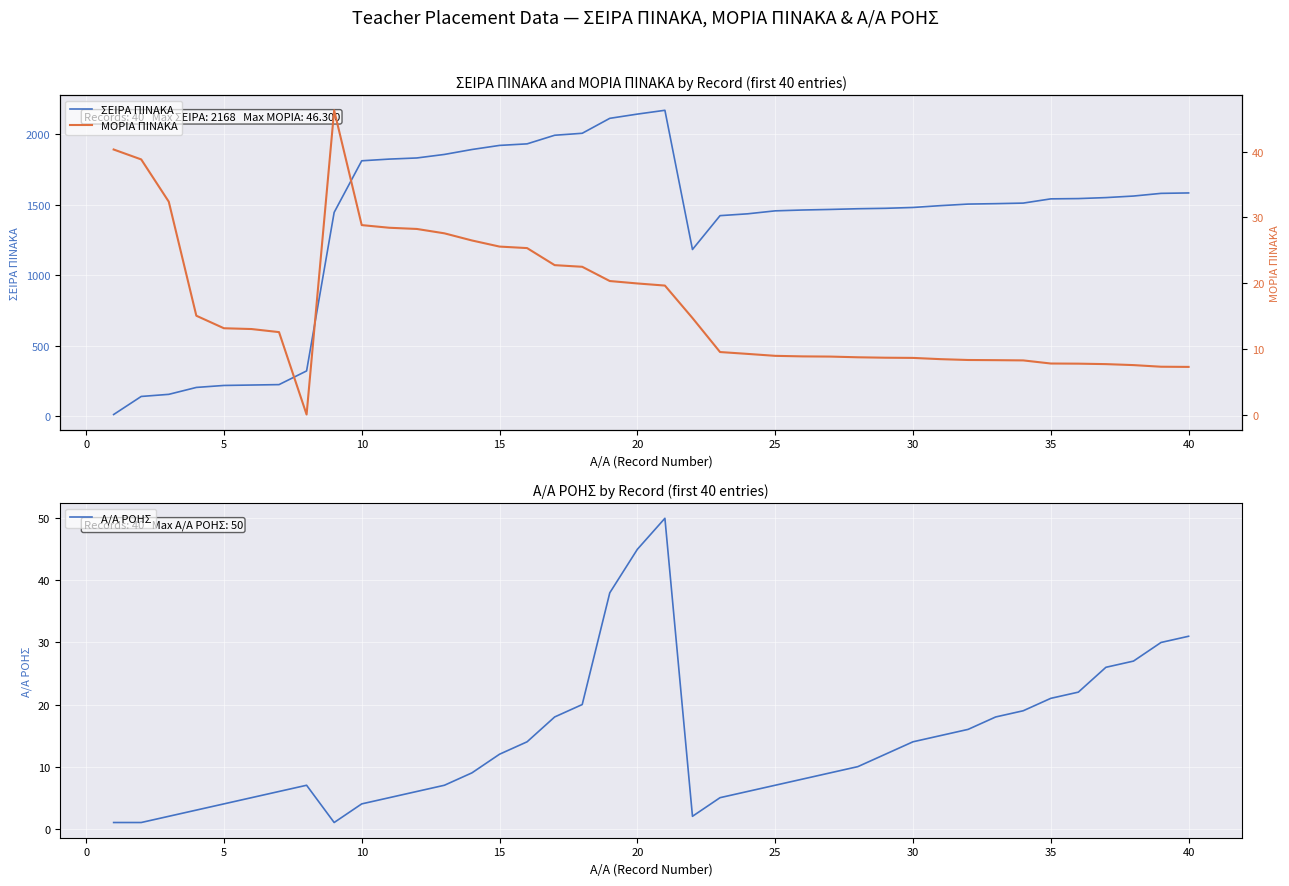

Which series has the largest total across all categories?

ΣΕΙΡΑ ΠΙΝΑΚΑ